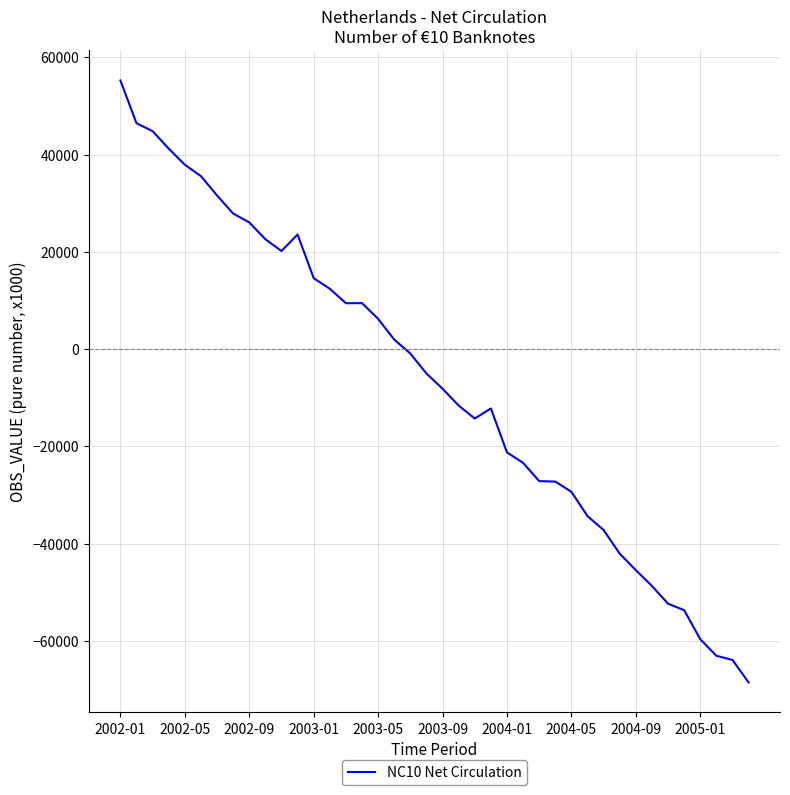

How many categories are shown in the chart?

40